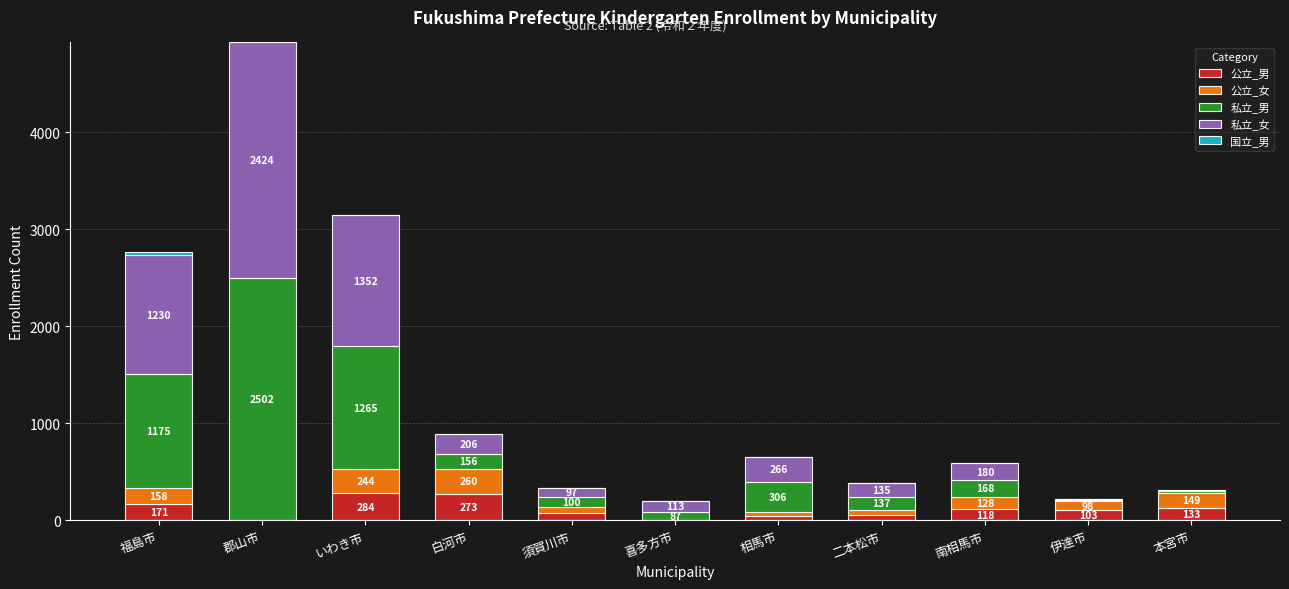

Where does the 公立_男 series first go above 103?

福島市